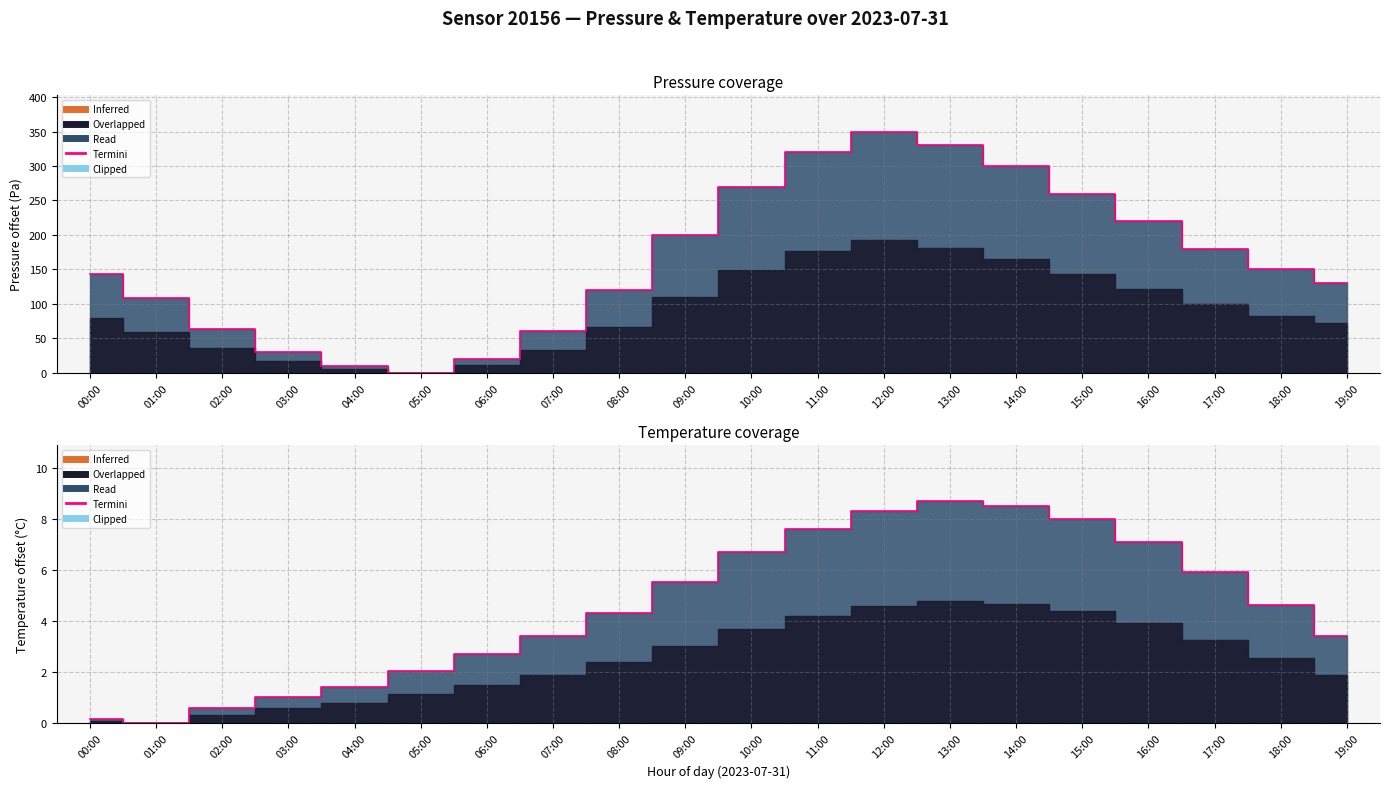

What is the difference between the second highest and second lowest values in the pressure series?

320.0